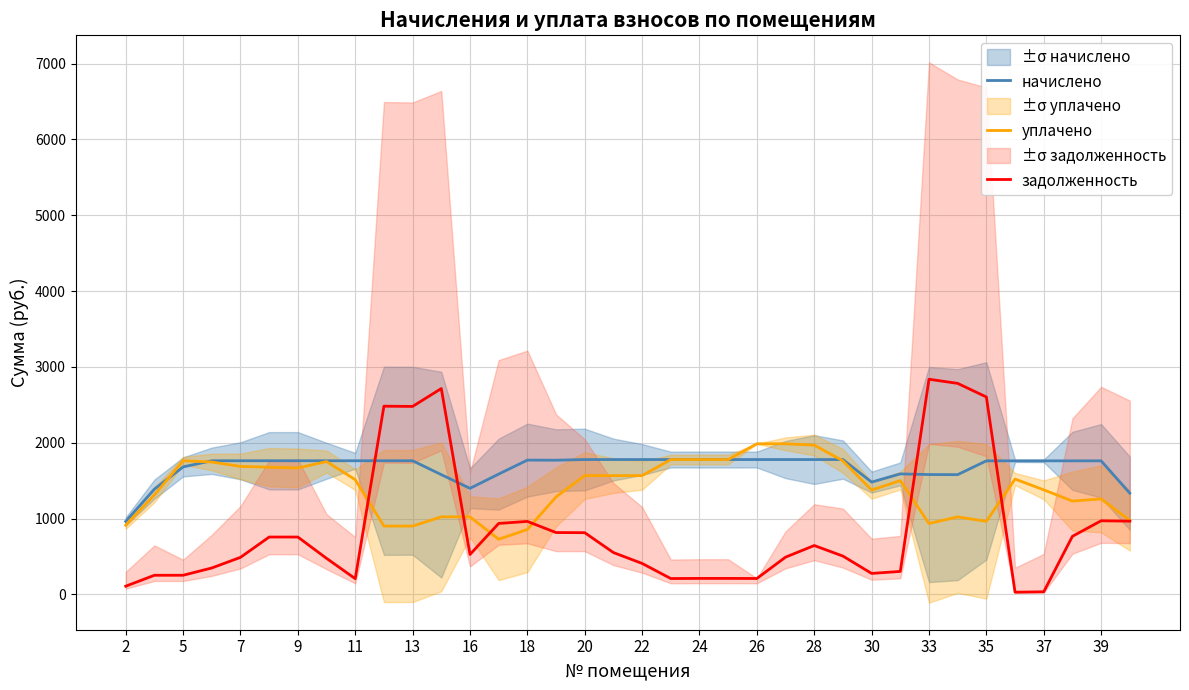

What is the maximum value for начислено?

1778.4